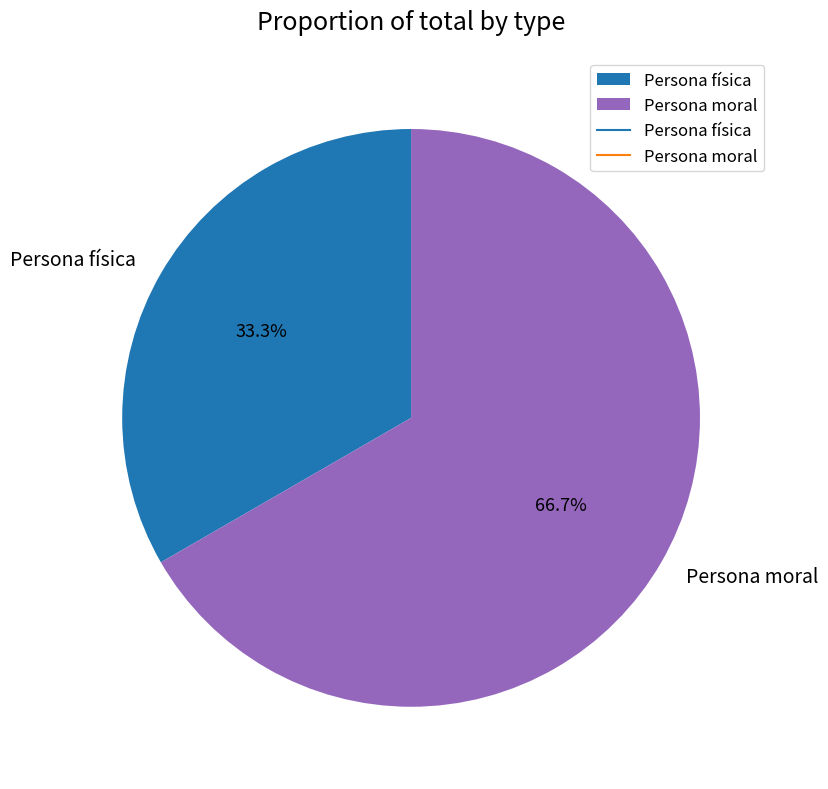

Between Persona física and Persona moral, which is larger?

Persona moral